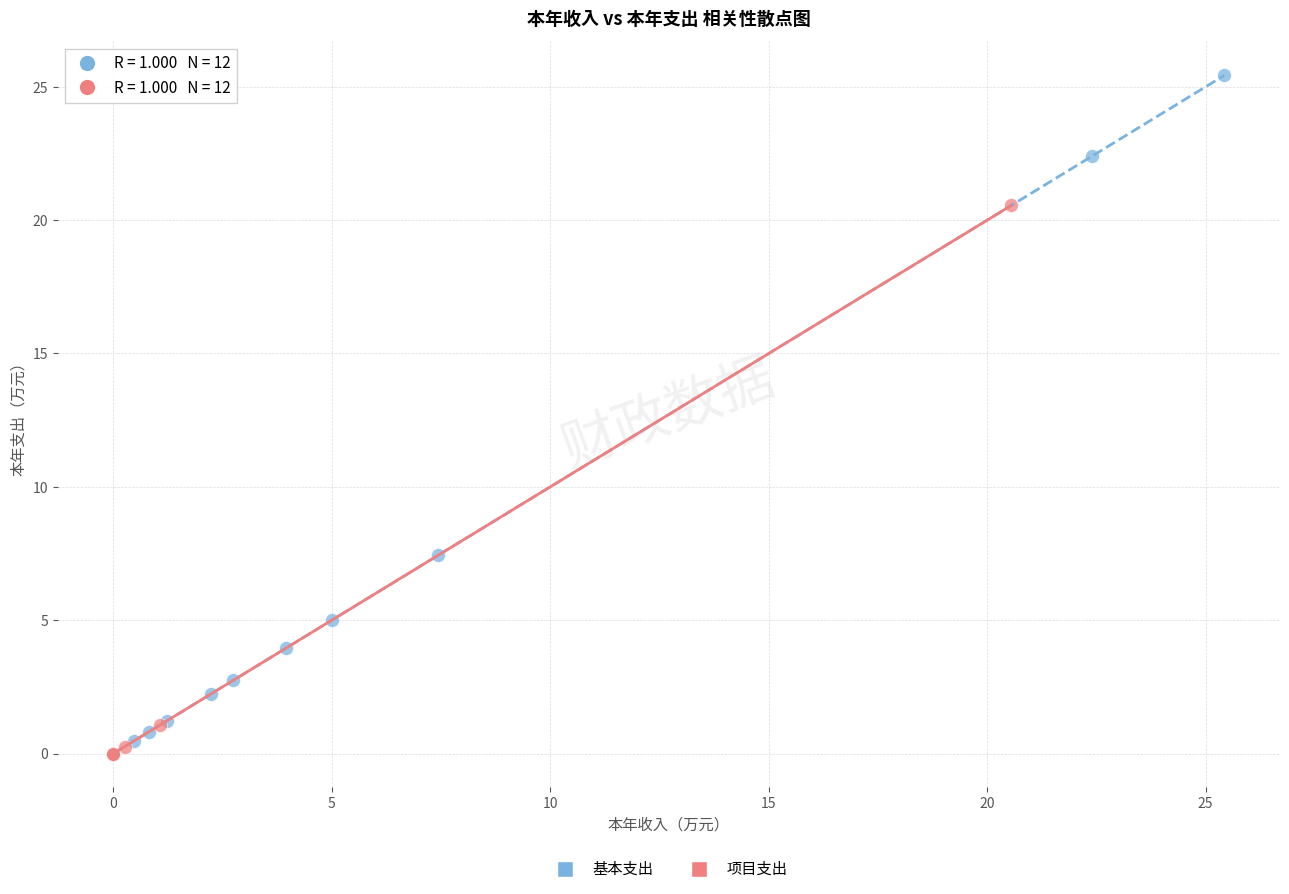

Which series reaches the maximum Y coordinate?

基本支出